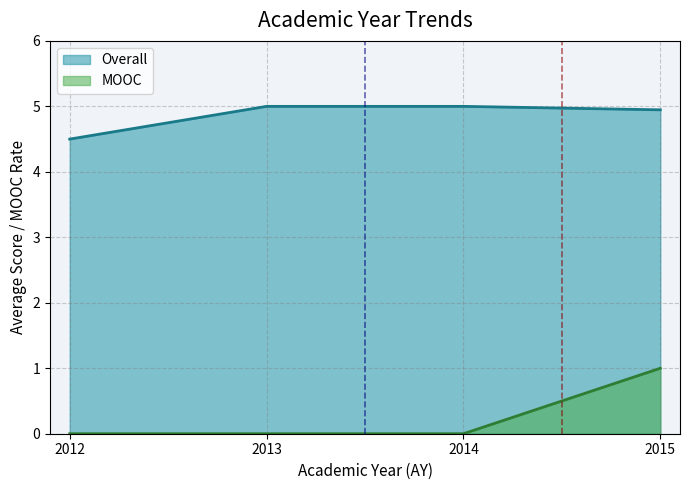

What is the maximum value shown in the chart?

5.0